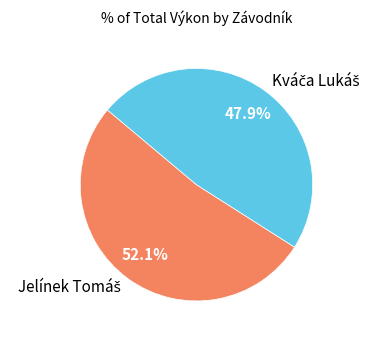

Is there any slice that represents more than half of the pie?

Yes